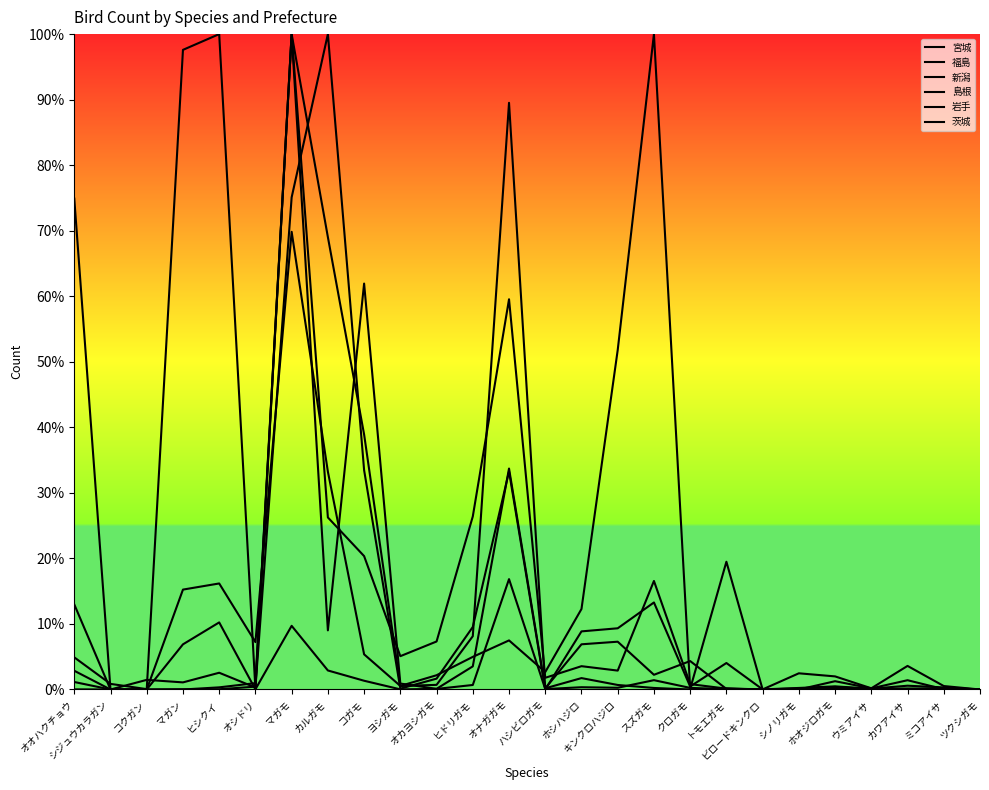

Does the chart display data point markers on the line(s)?

No